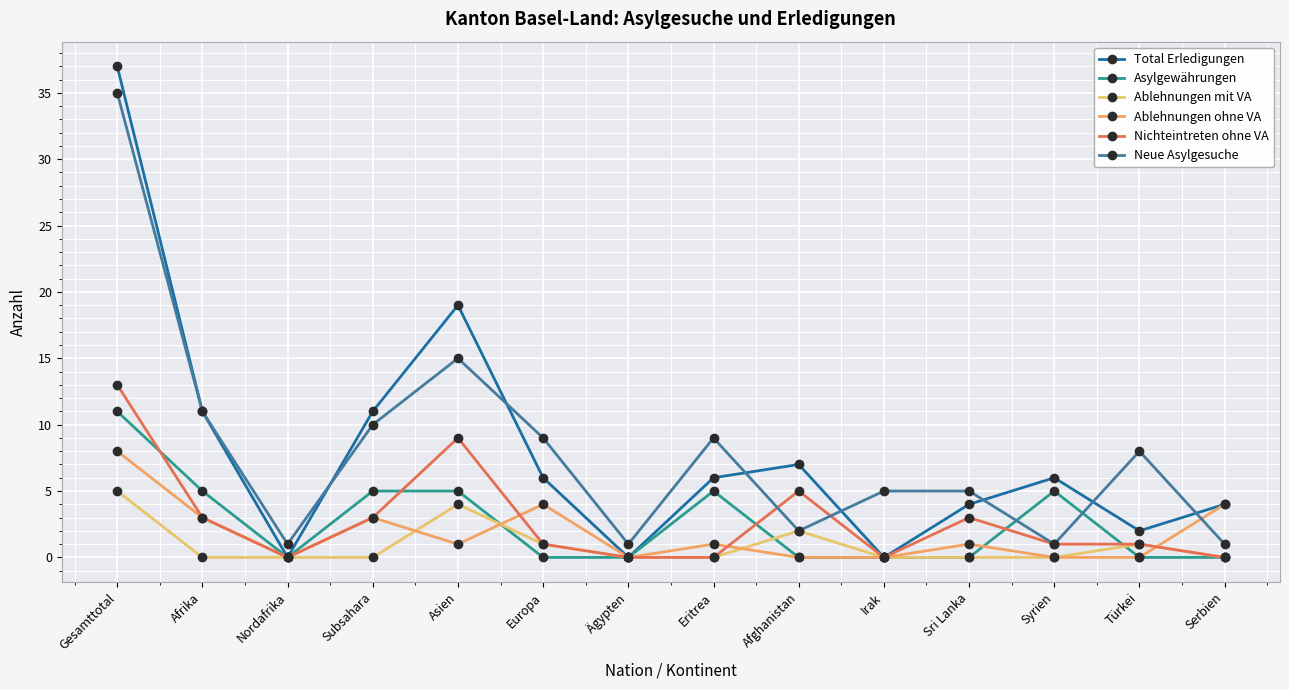

True or false: Neue Asylgesuche and Ablehnungen mit VA intersect in this chart.

False